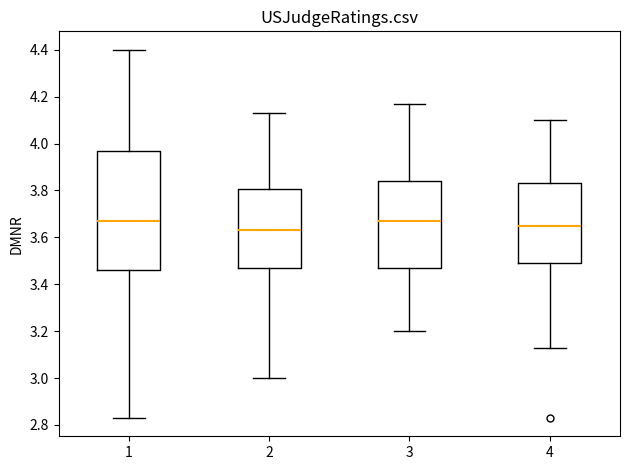

Where is the lower edge of the box at x = 4 on the y-axis? The values are not printed on the chart, so give them approximately, as read against the axis.

3.50